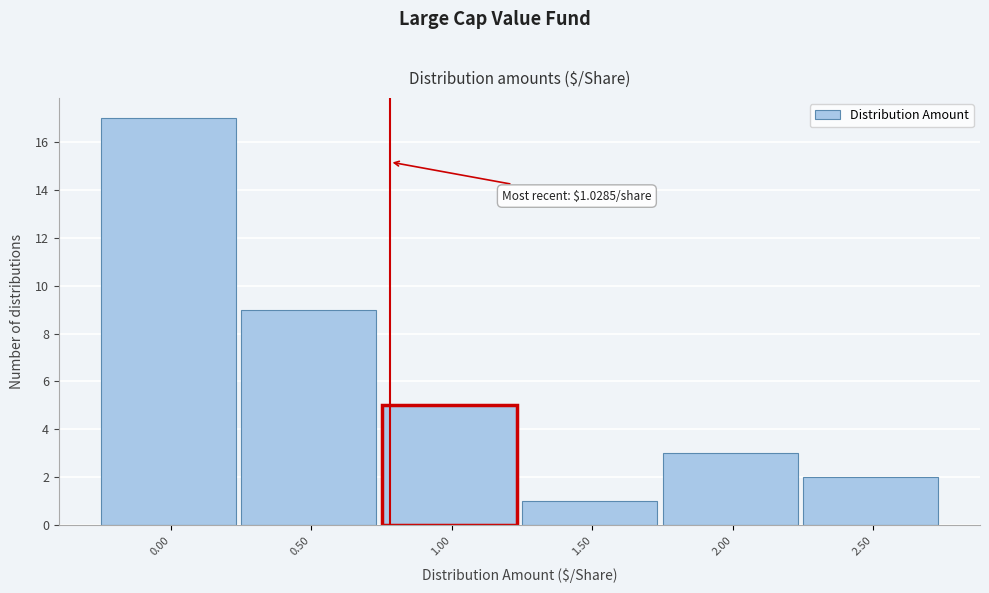

Reading left to right, what are all the values shown in this chart?

17	9	5	1	3	2